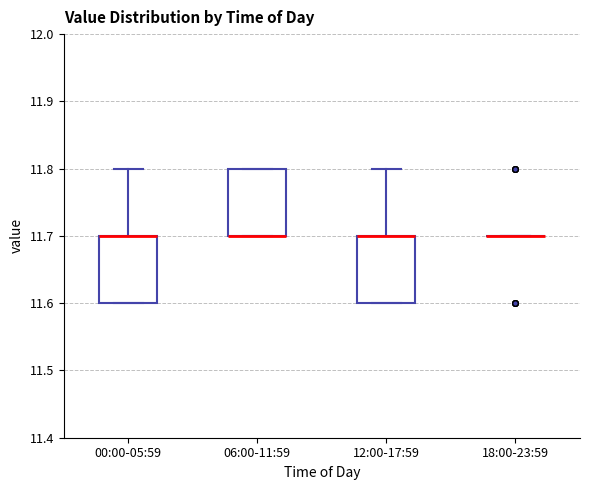

Reading left to right, transcribe this box plot: for each box, give where its median line is, the range the box spans, and where its two whiskers end, as read against the y-axis. The values are not printed on the chart, so give them approximately, as read against the axis.

00:00-05:59: median 11.7 (drawn on the box's upper edge), box 11.6 to 11.7, whiskers 11.6 to 11.8
06:00-11:59: median 11.7 (drawn on the box's lower edge), box 11.7 to 11.8, whiskers 11.7 to 11.8
12:00-17:59: median 11.7 (drawn on the box's upper edge), box 11.6 to 11.7, whiskers 11.6 to 11.8
18:00-23:59: box collapsed to a line at 11.7, whiskers 11.7 to 11.7